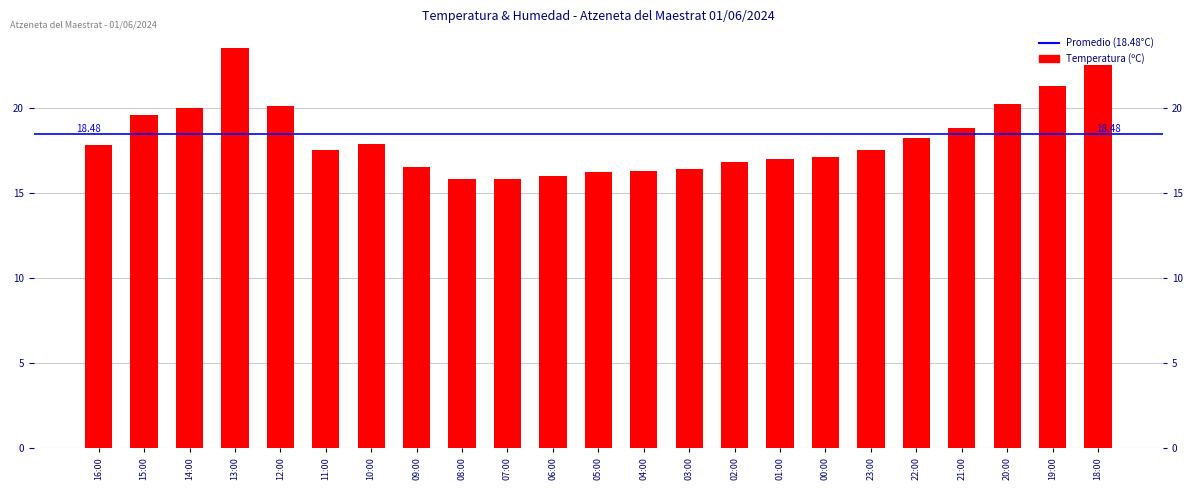

Approximately how many times larger is the value at 11:00 compared to 02:00?

1.0